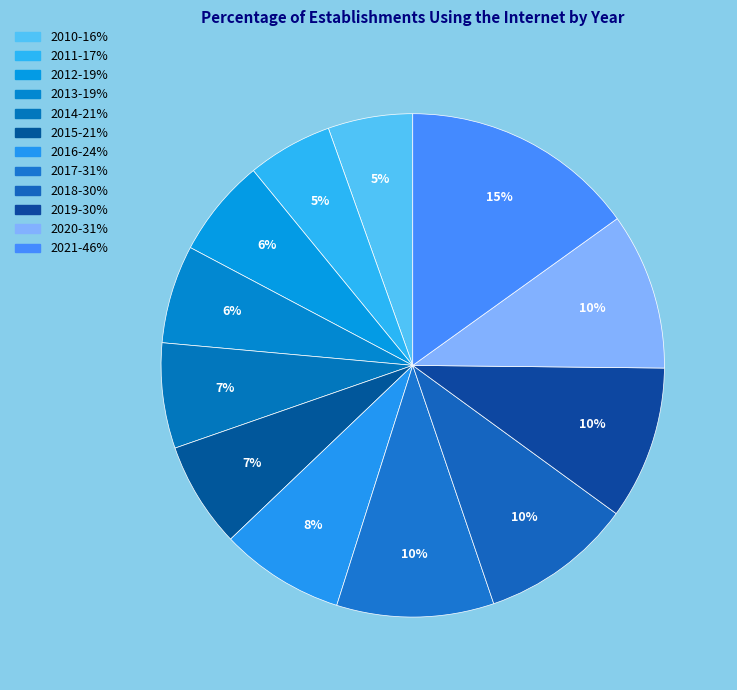

How many slices are in this pie chart?

12